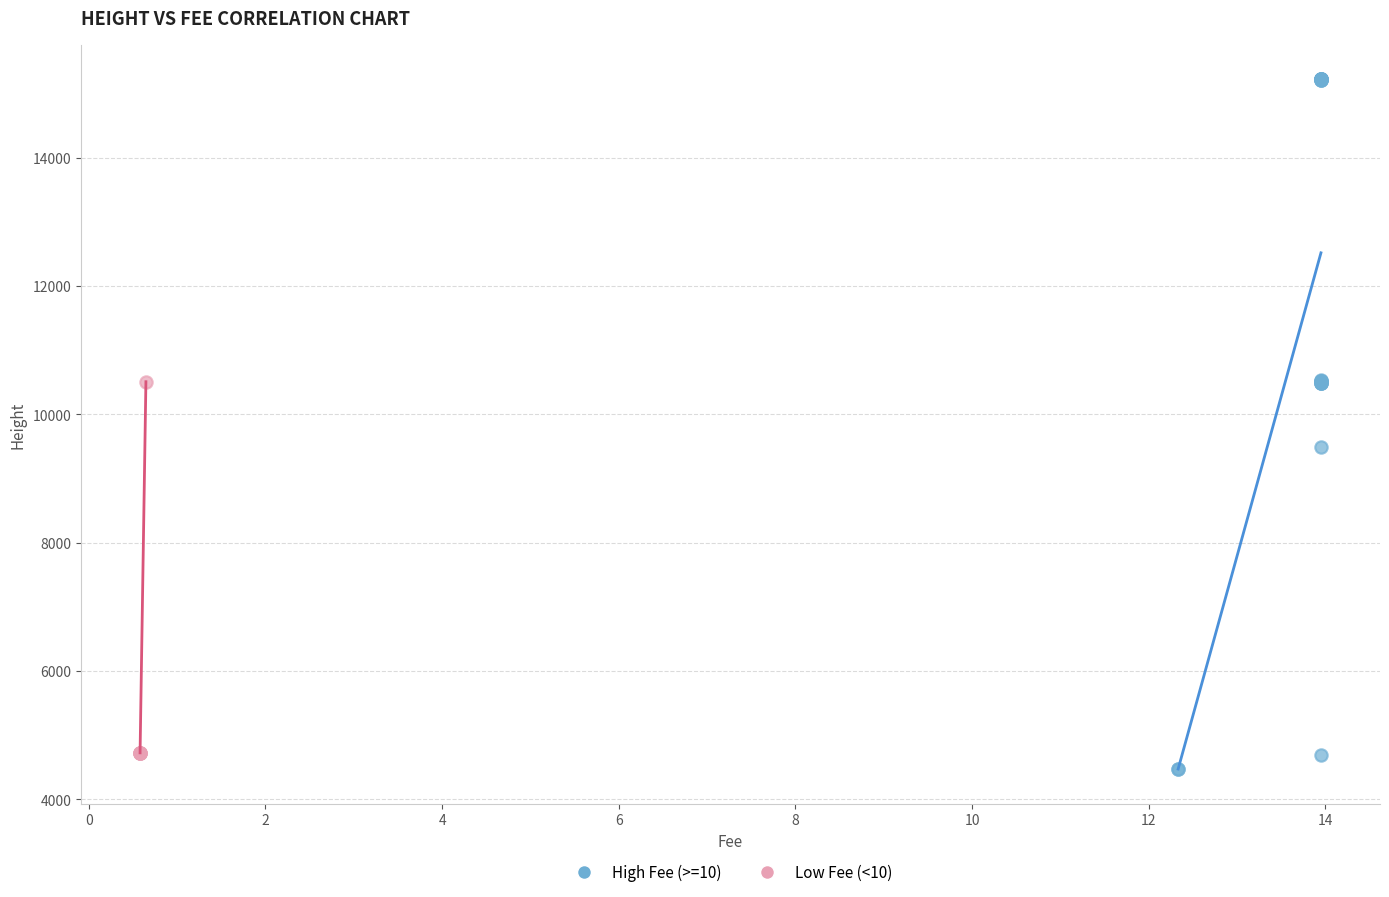

Which series has the largest Y range (max minus min)?

High Fee (>=10)